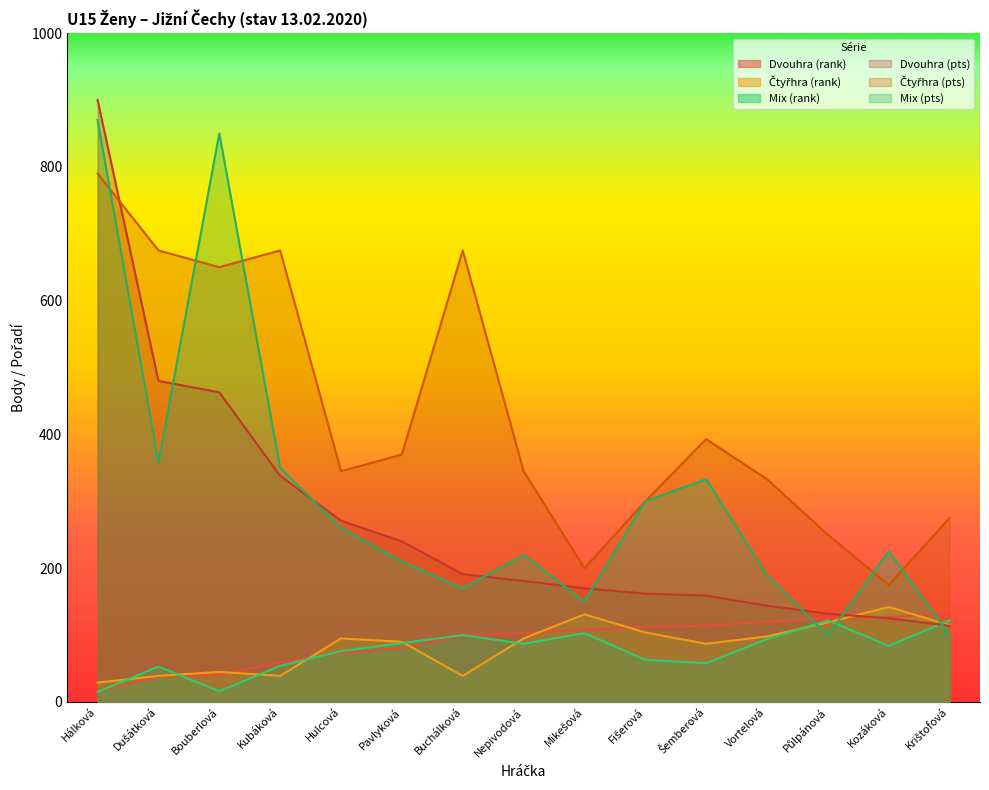

At how many categories does at least one series exceed 876?

1